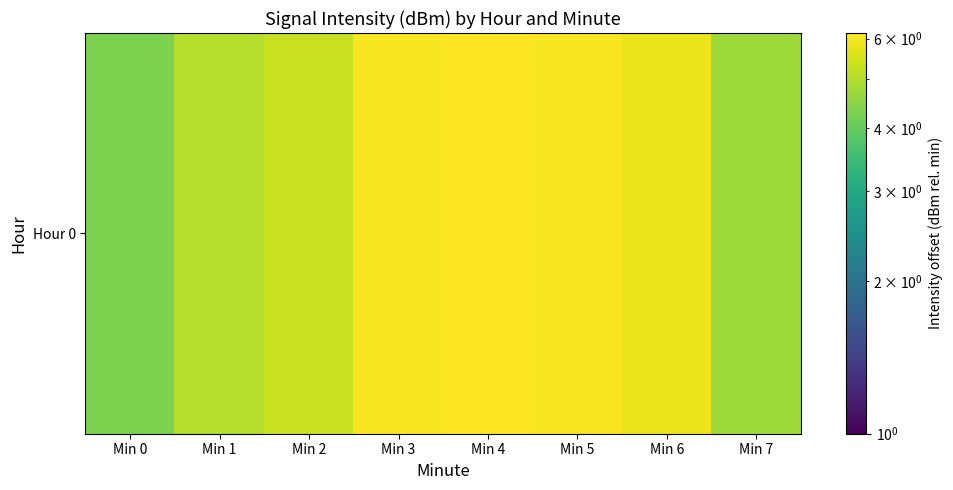

True or false: the data shows 5.3 at Min 2.

True